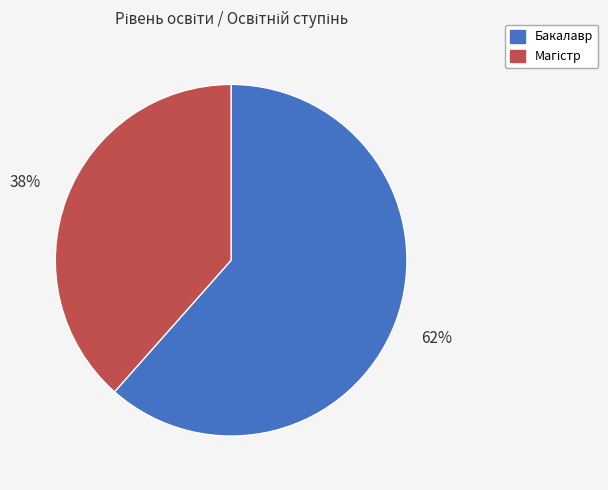

Is there any slice that represents more than half of the pie?

Yes